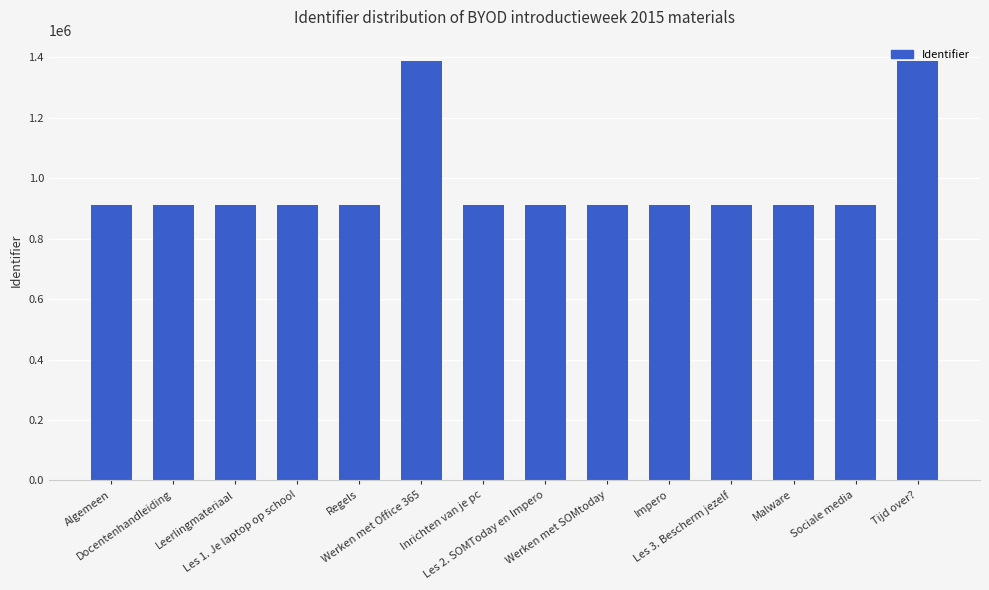

What is the change in value from Leerlingmateriaal to Les 1. Je laptop op school?

-58